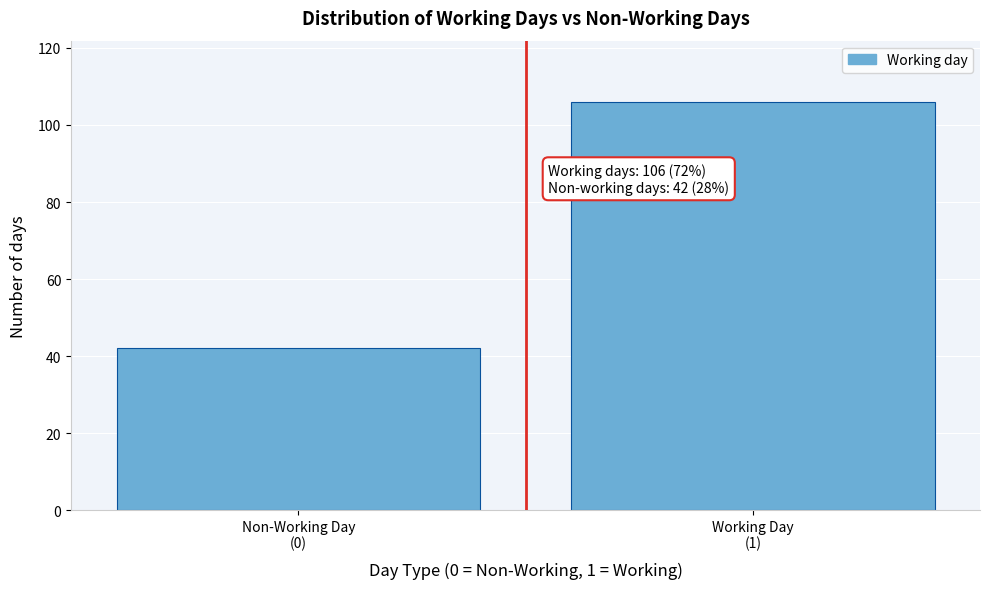

Reading left to right, list all the values displayed in this chart.

42	106